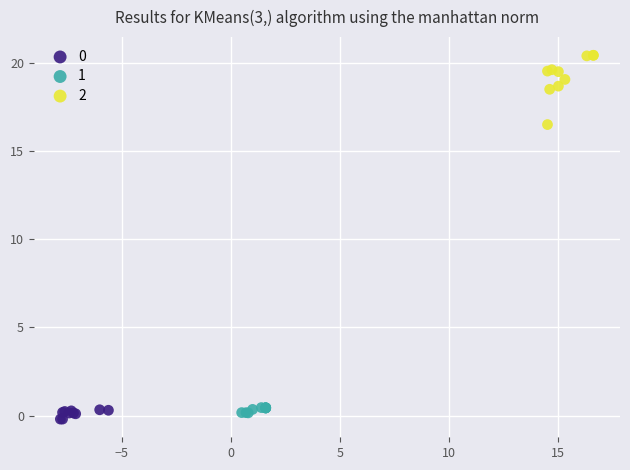

What are all the series names shown in the legend?

0, 1, 2